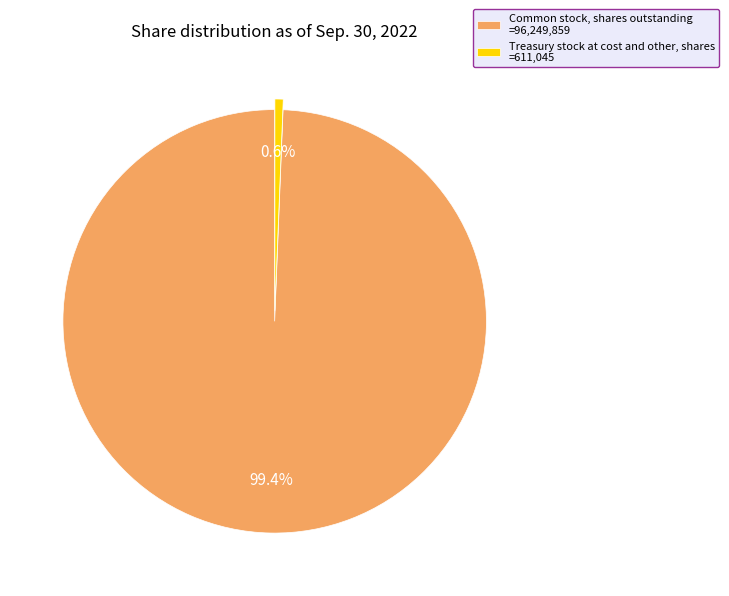

Approximately how many times larger is the value at Common stock, shares outstanding =96,249,859 compared to Treasury stock at cost and other, shares =611,045?

157.5